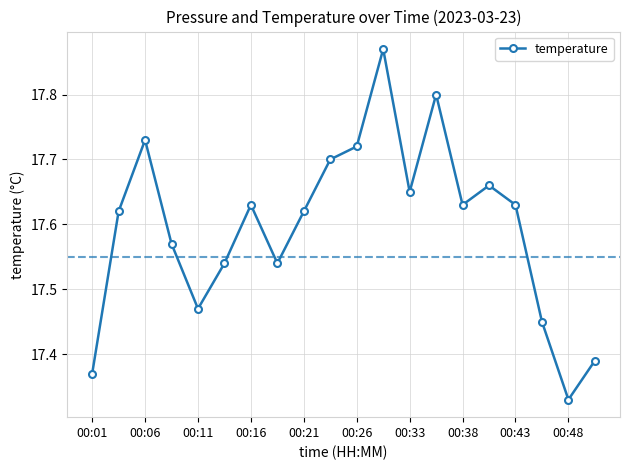

What is the difference between the maximum and minimum values?

0.5